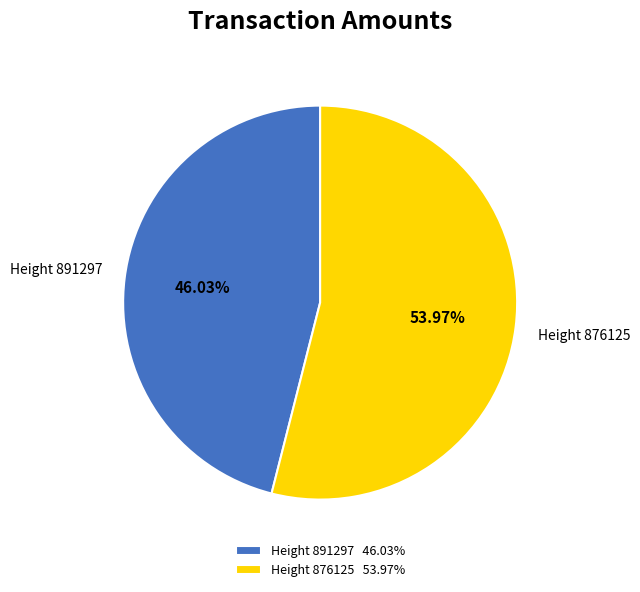

What is the largest slice in the pie chart?

Height 876125 53.97%